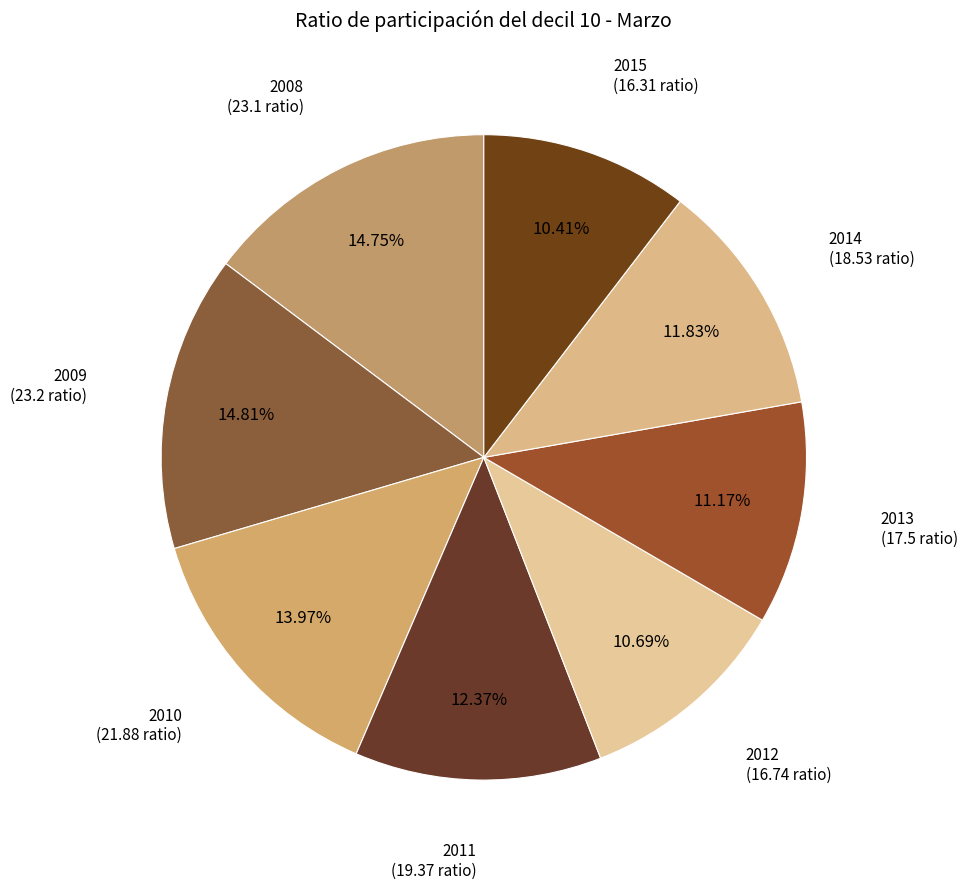

Rank the categories by value from highest to lowest.

2009, 2008, 2010, 2011, 2014, 2013, 2012, 2015